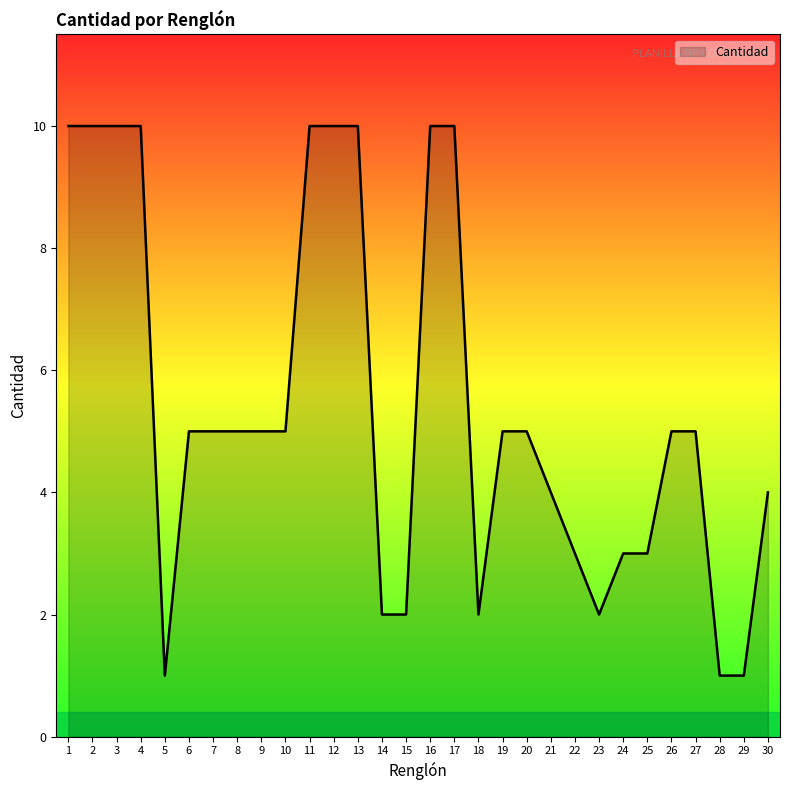

What is the smallest value displayed?

1